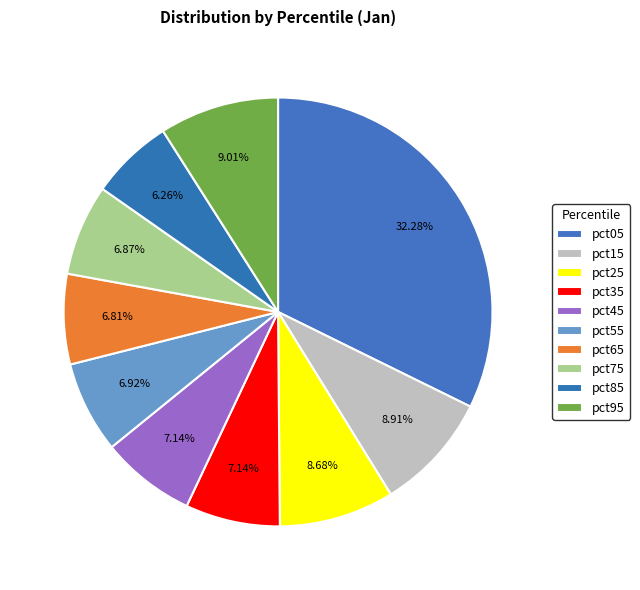

Count the number of slices in the pie.

10